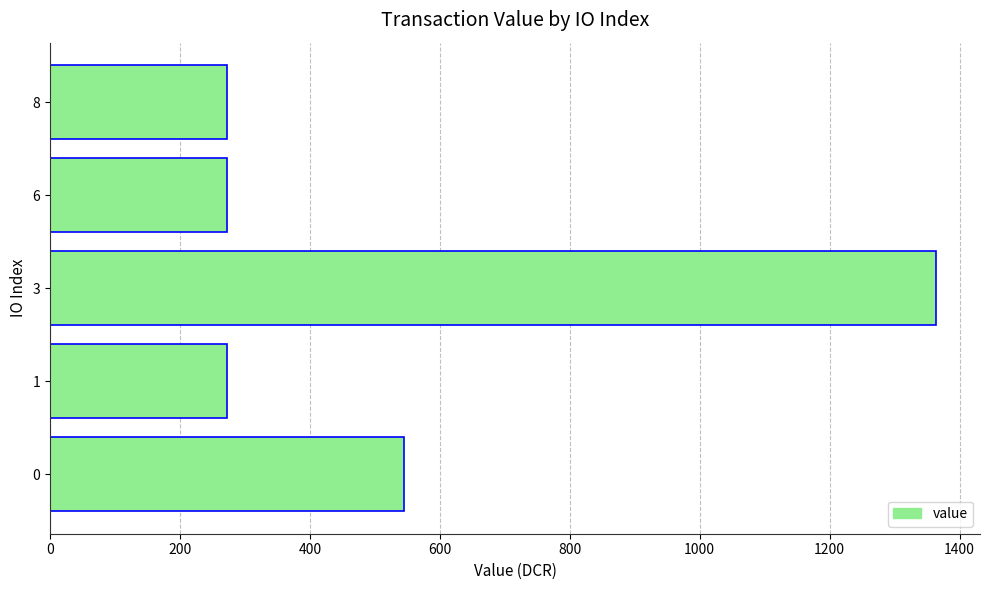

What is the greatest value displayed?

1363.4